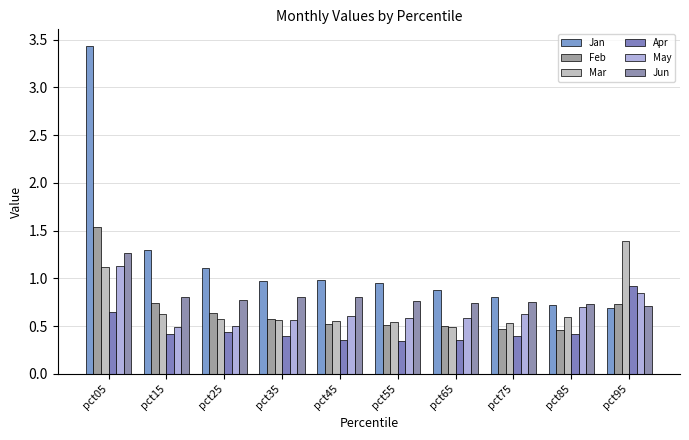

The Feb series shows 0.5 at pct55. True or false?

True